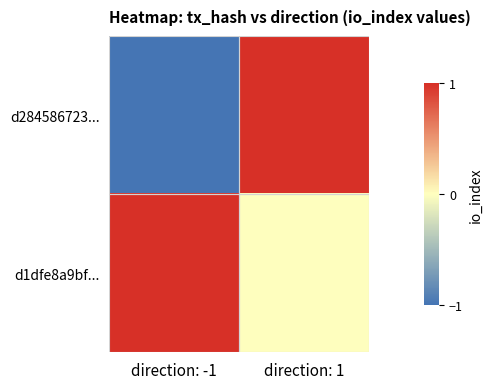

What is the total value across all series at direction: 1?

1